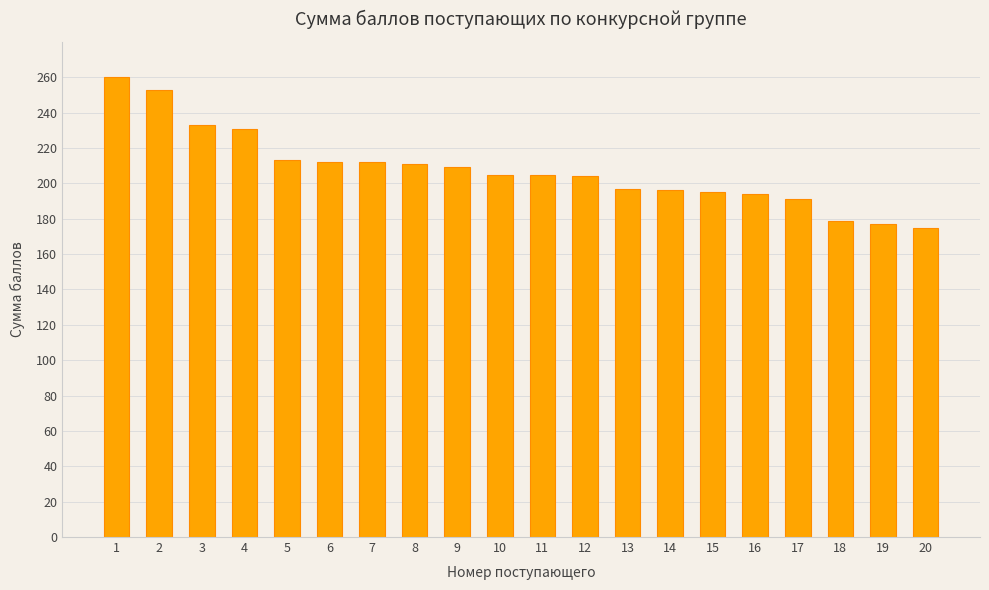

Are the bars grouped side by side (vs. stacked)?

No